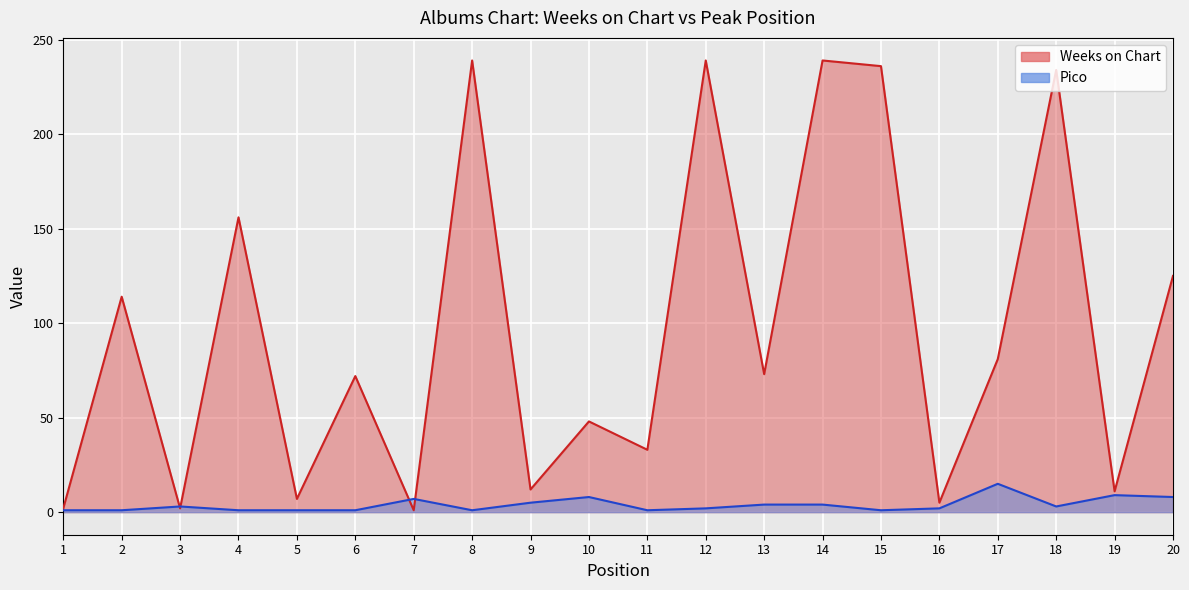

Where do Pico and Weeks on Chart first cross each other?

2 and 3